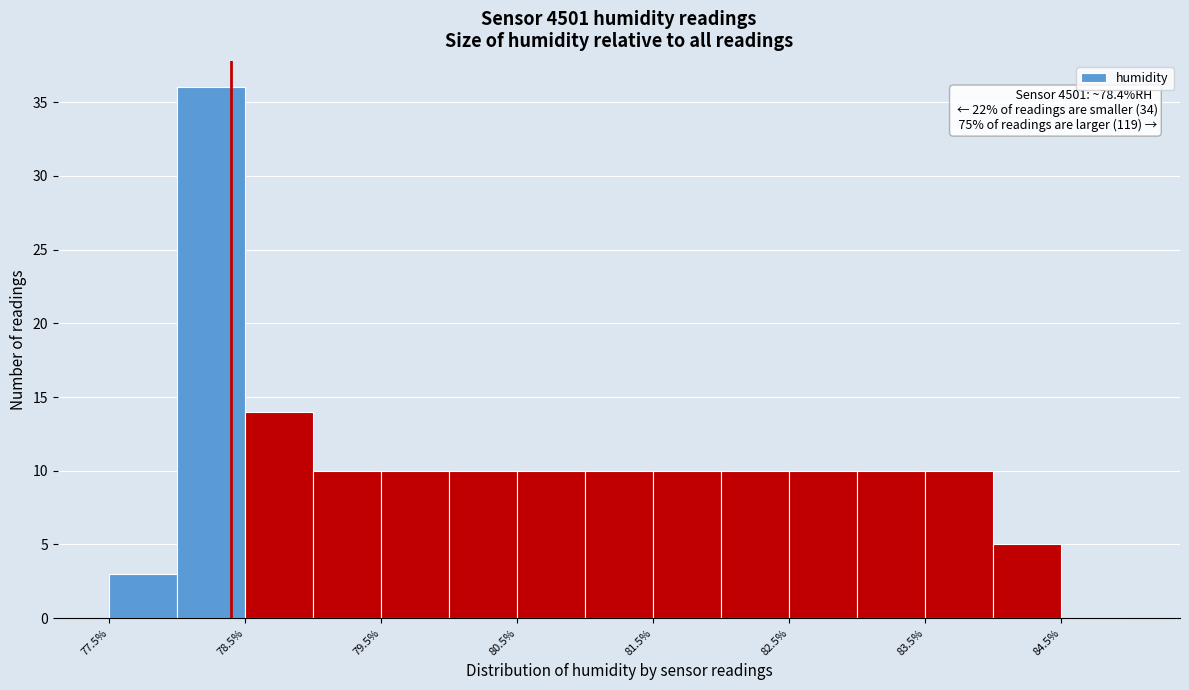

Over which range of the x-axis is the bar tallest?

78.0 to 78.5